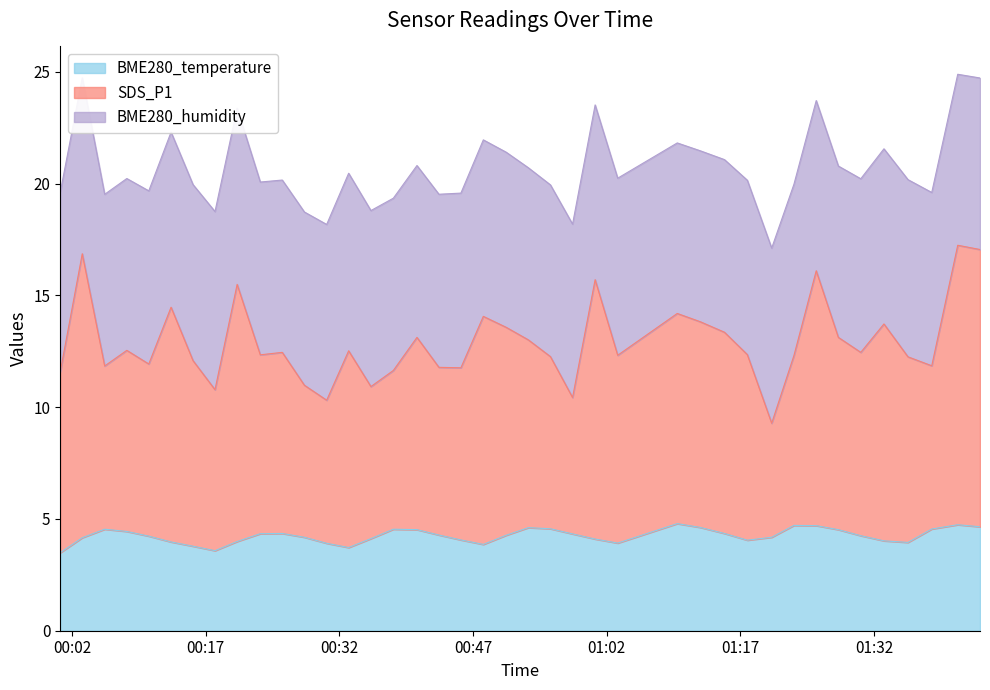

Is the value of BME280_temperature at 2021/11/19 00:33:03 greater than the value of SDS_P1 at 2021/11/19 01:38:30?

No